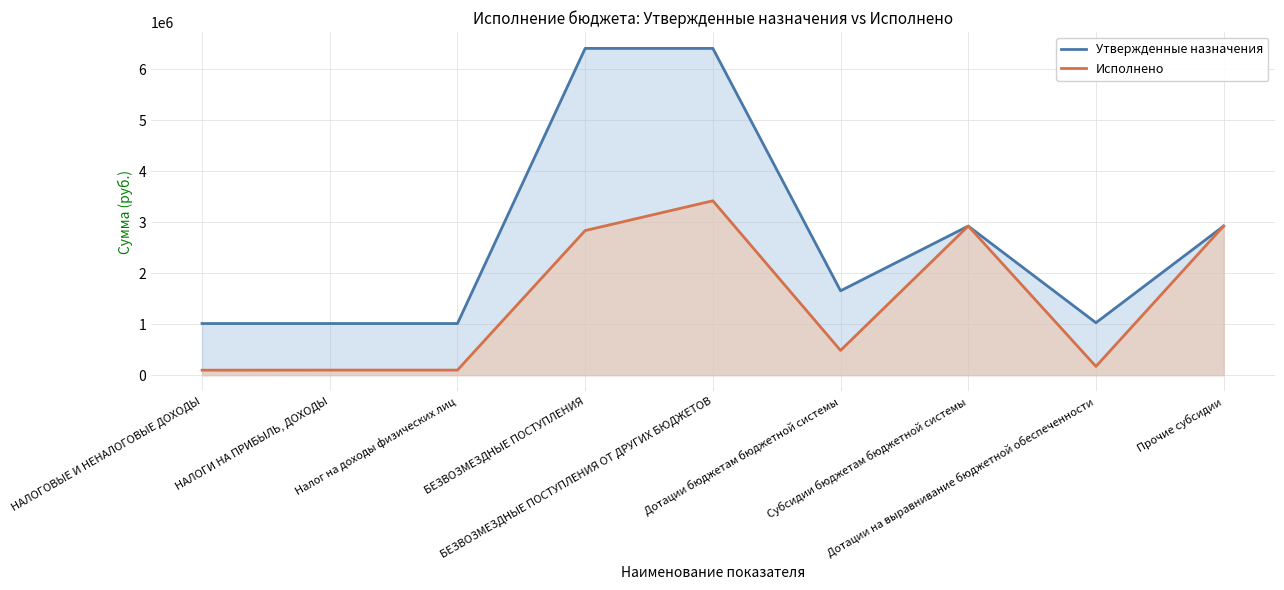

At which label is Утвержденные назначения closest to 3713193?

Субсидии бюджетам бюджетной системы